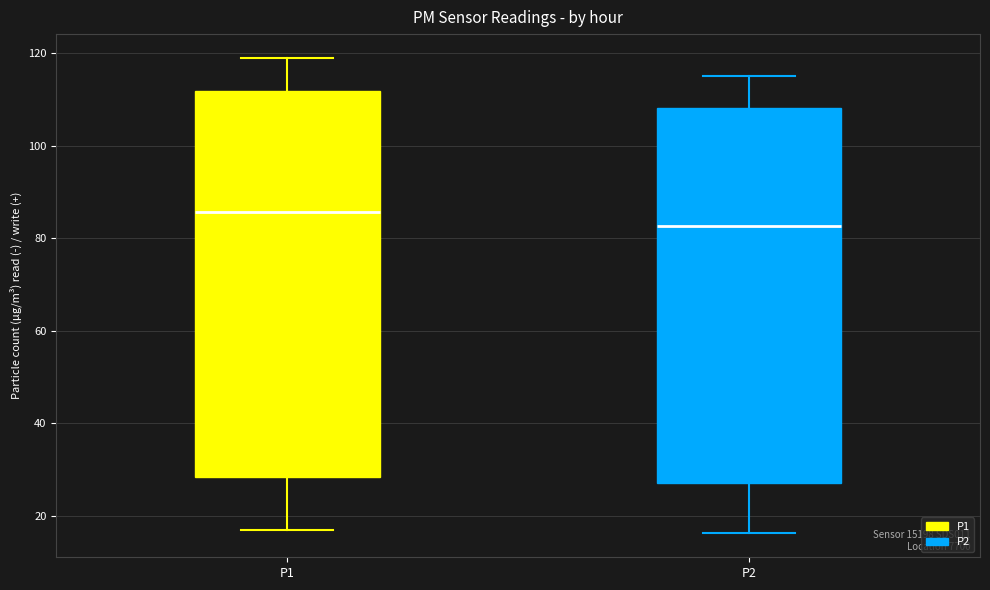

Reading left to right, read every box against the y-axis: the position of its median line, the range the box covers, and the ends of its whiskers. The values are not printed on the chart, so give them approximately, as read against the axis.

P1: median 86, box 28 to 112, whiskers 16 to 118
P2: median 82, box 28 to 108, whiskers 16 to 116